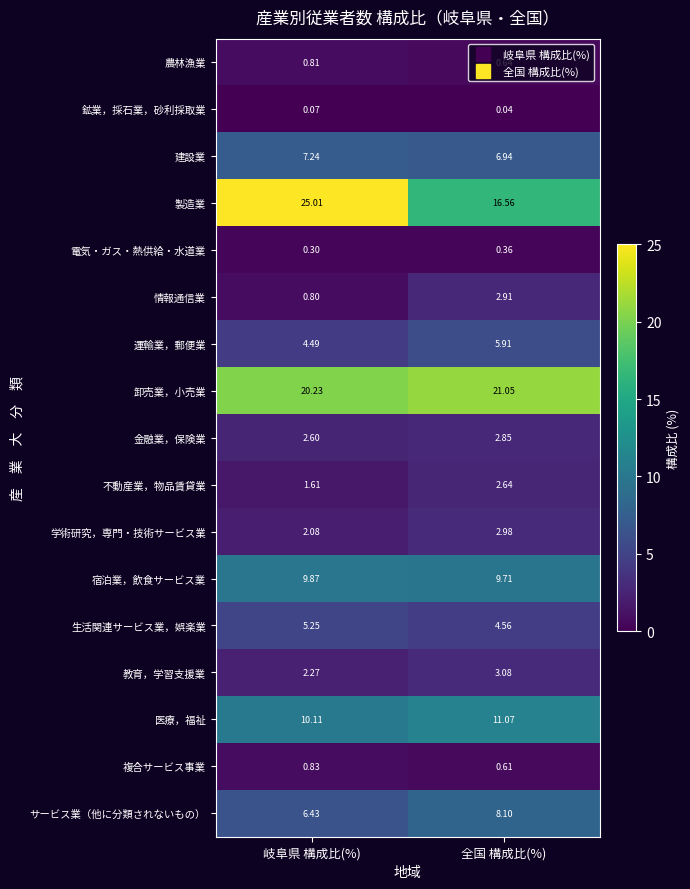

Which series has the largest total across all categories?

製造業